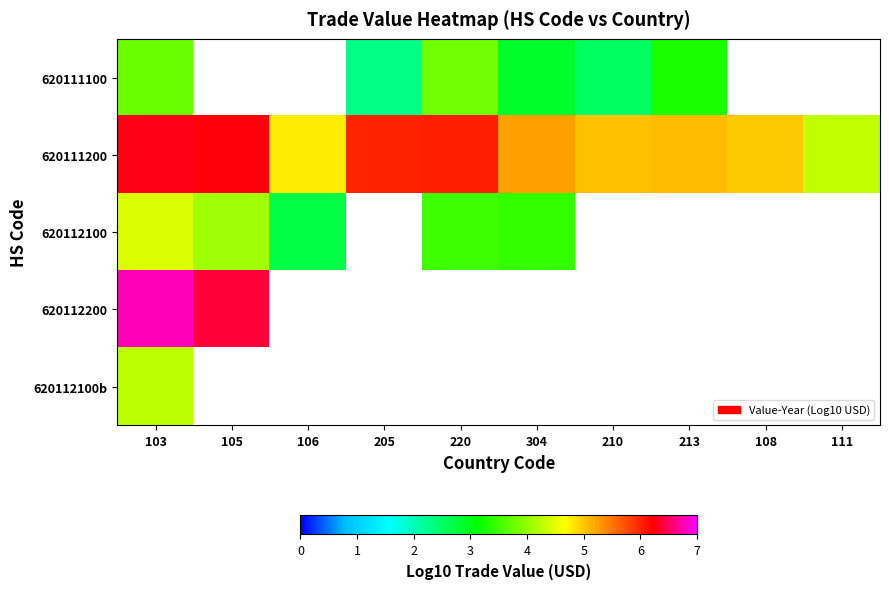

Which series has the largest total across all categories?

620111200